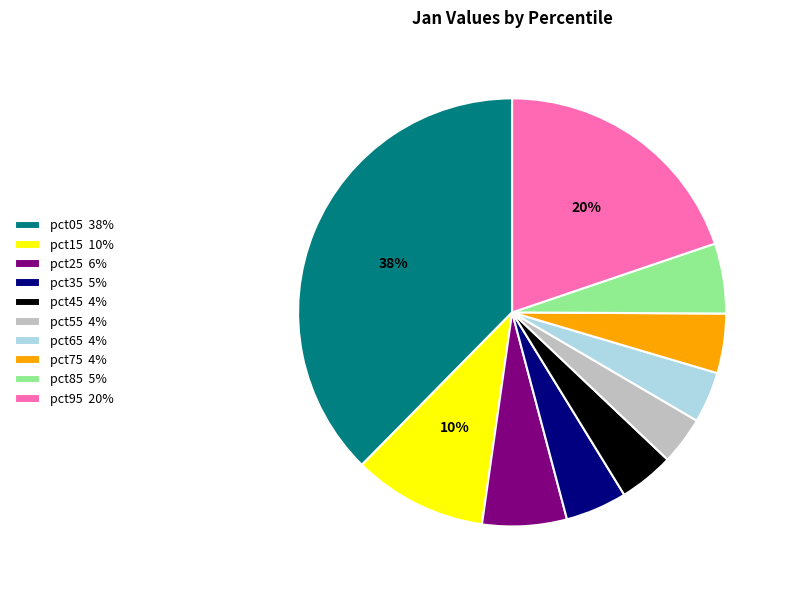

How much of the chart is everything except pct95?

80.2%